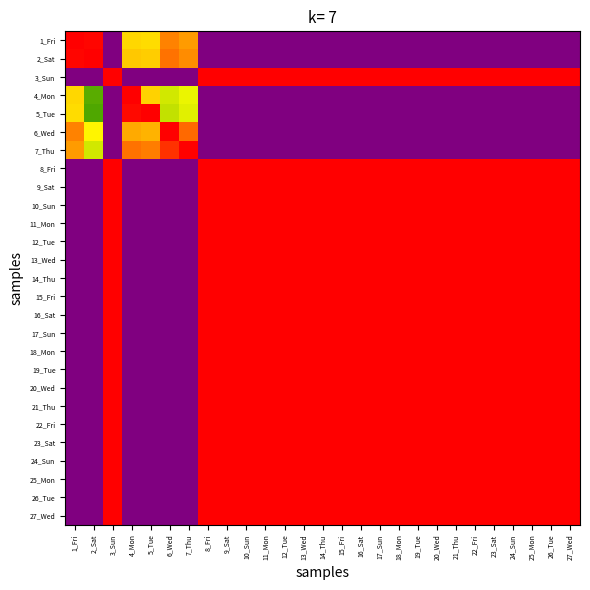

Rank the series at 23_Sat from lowest to highest value.

1_Fri, 2_Sat, 4_Mon, 5_Tue, 6_Wed, 7_Thu, 3_Sun, 8_Fri, 9_Sat, 10_Sun, 11_Mon, 12_Tue, 13_Wed, 14_Thu, 15_Fri, 16_Sat, 17_Sun, 18_Mon, 19_Tue, 20_Wed, 21_Thu, 22_Fri, 23_Sat, 24_Sun, 25_Mon, 26_Tue, 27_Wed